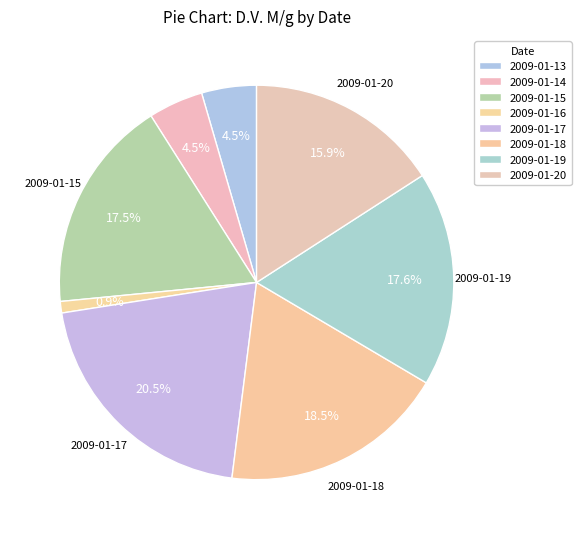

What is the ratio of the value at 2009-01-16 to the value at 2009-01-19?

0.1